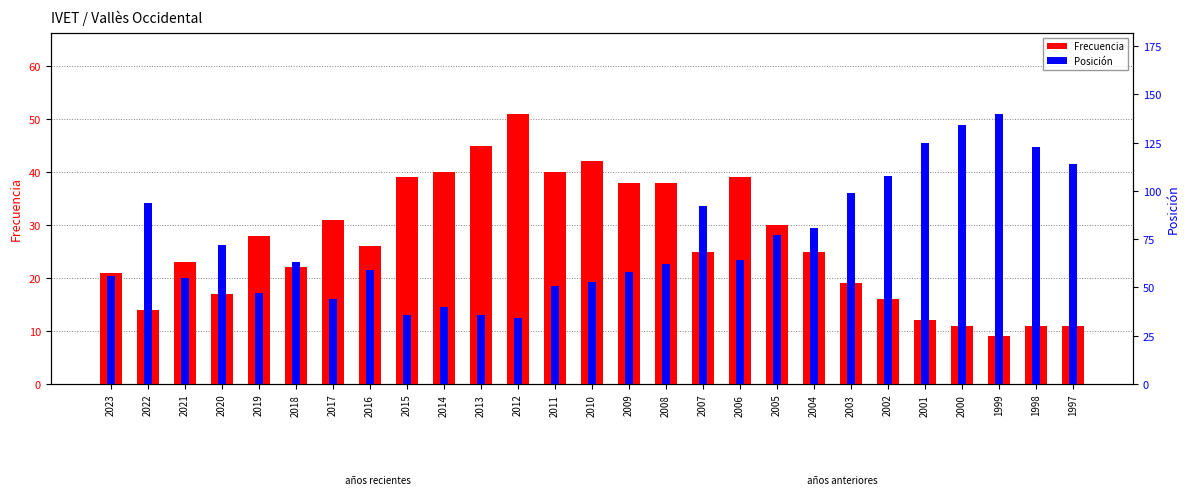

What are all the series names shown in the legend?

Frecuencia, Posición